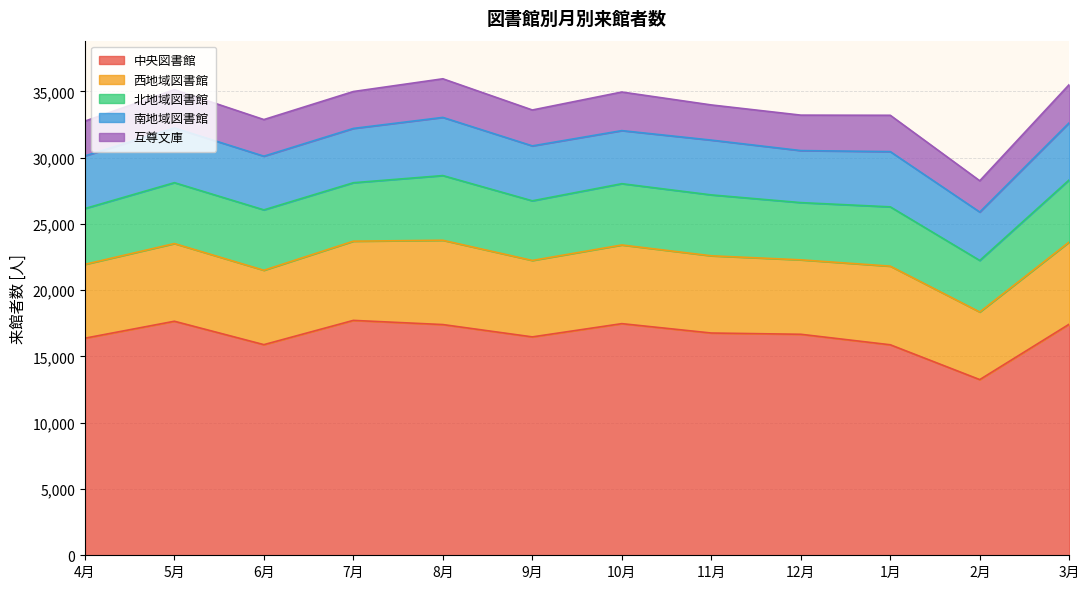

True or false: 西地域図書館 and 中央図書館 intersect in this chart.

False